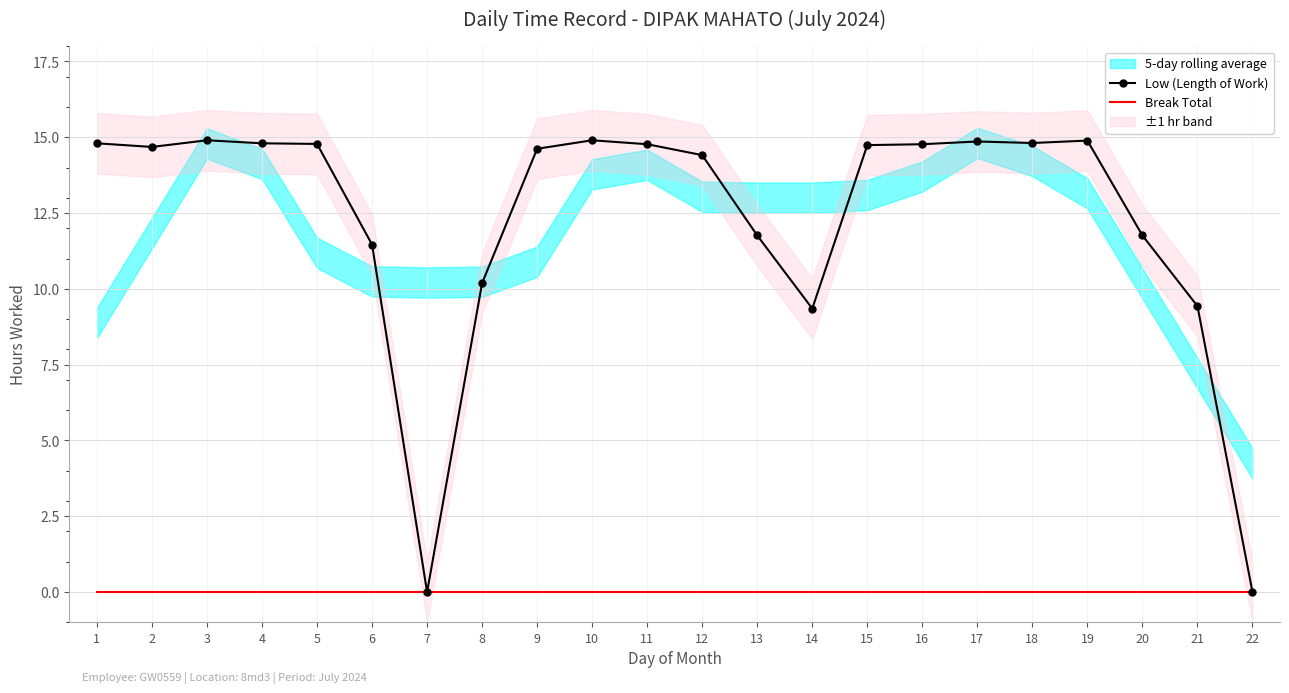

What is the difference between the maximum and minimum values in the Low (Length of Work) series?

14.9